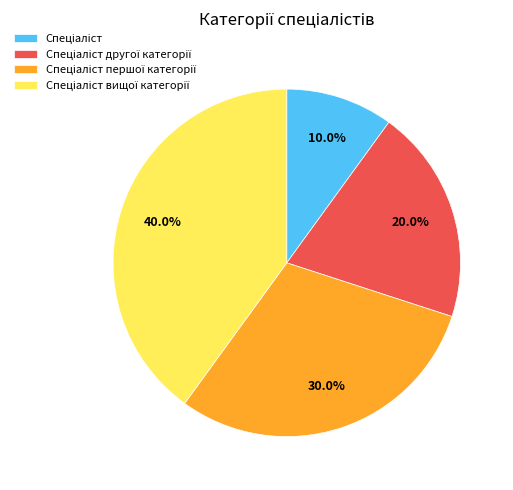

Does any single category account for the majority?

No